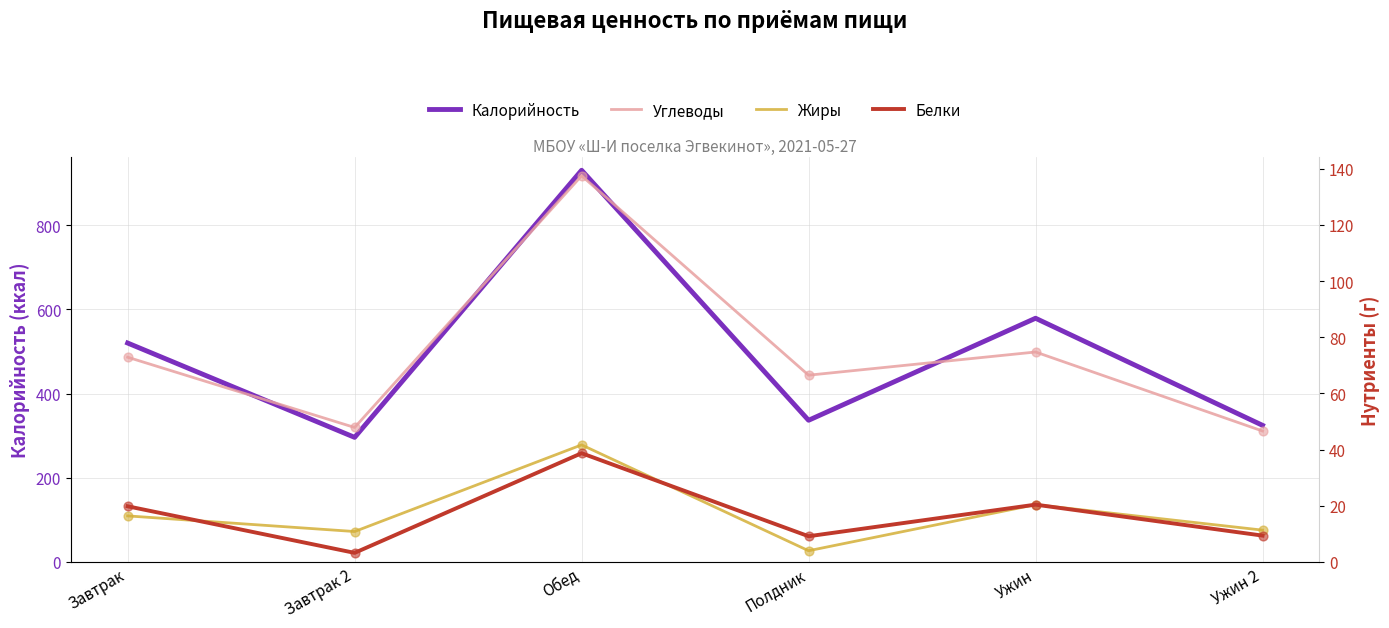

At how many categories does at least one series exceed 670?

1